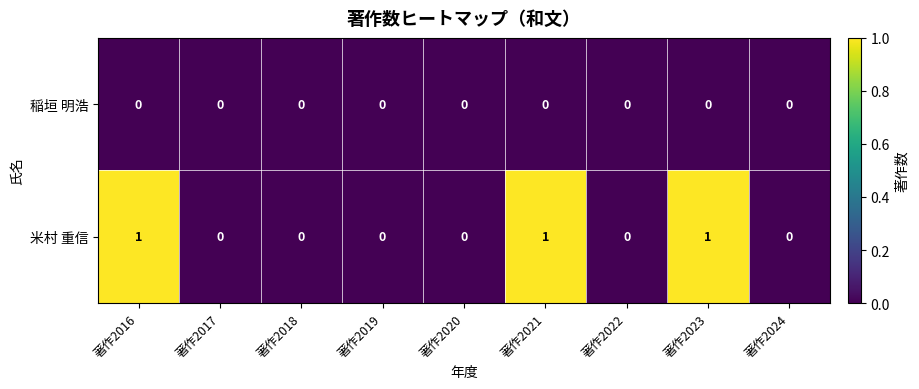

Rank the series at 著作2016 from lowest to highest value.

稲垣 明浩, 米村 重信